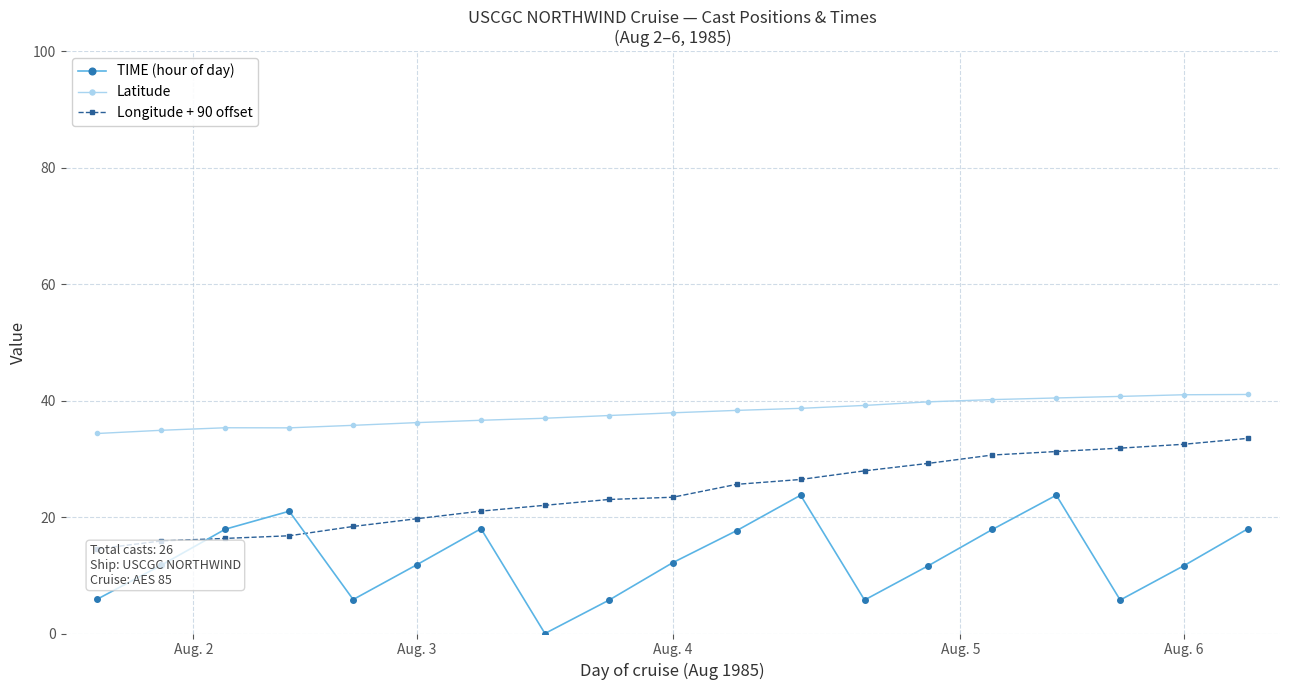

True or false: Latitude has more than 2 points higher than both neighbors.

False